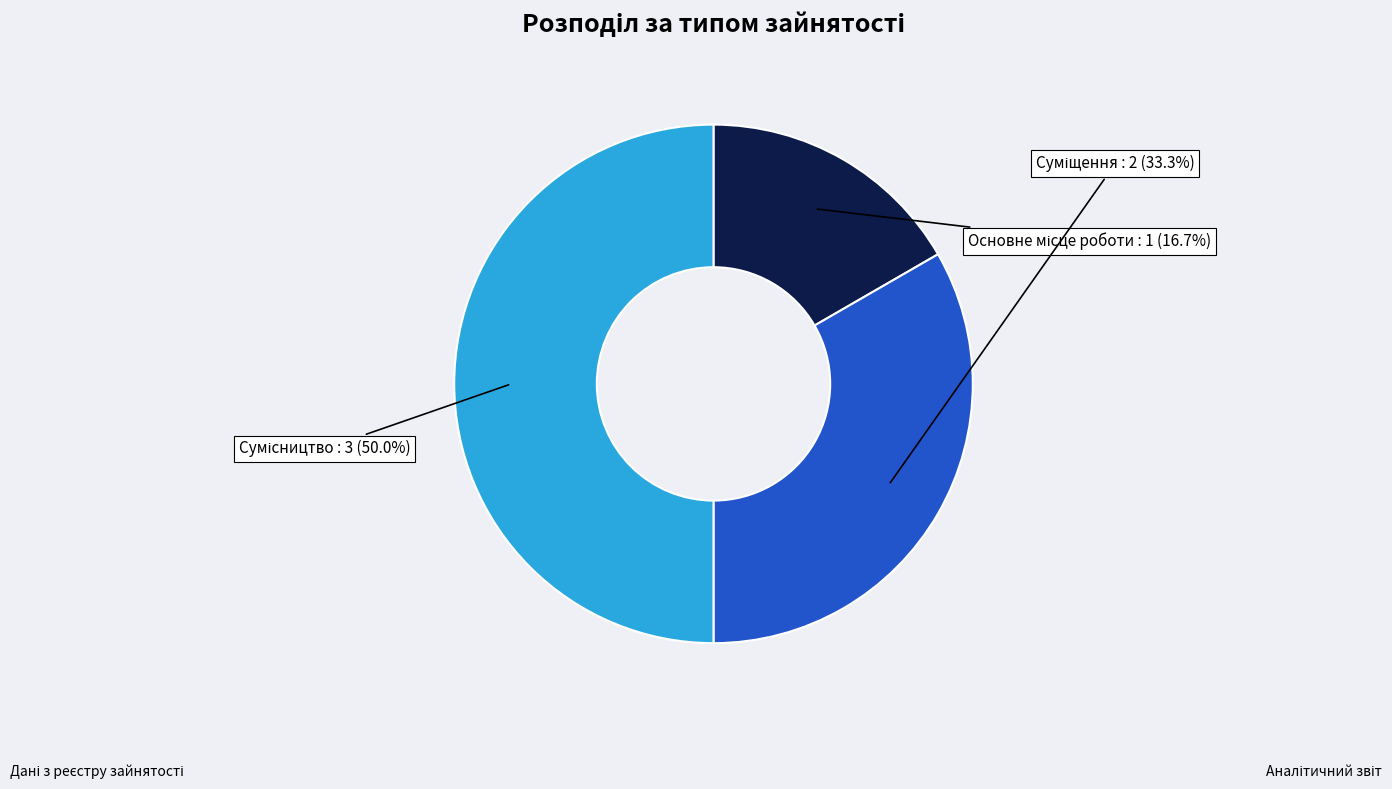

Count the number of slices in the pie.

3